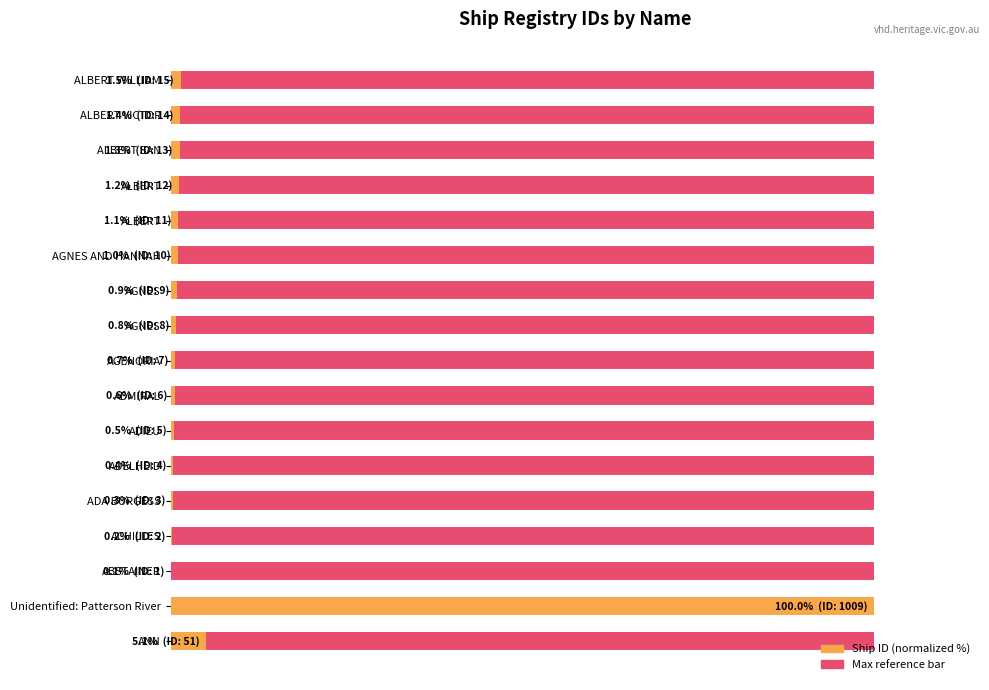

How many bars are there in total?

34